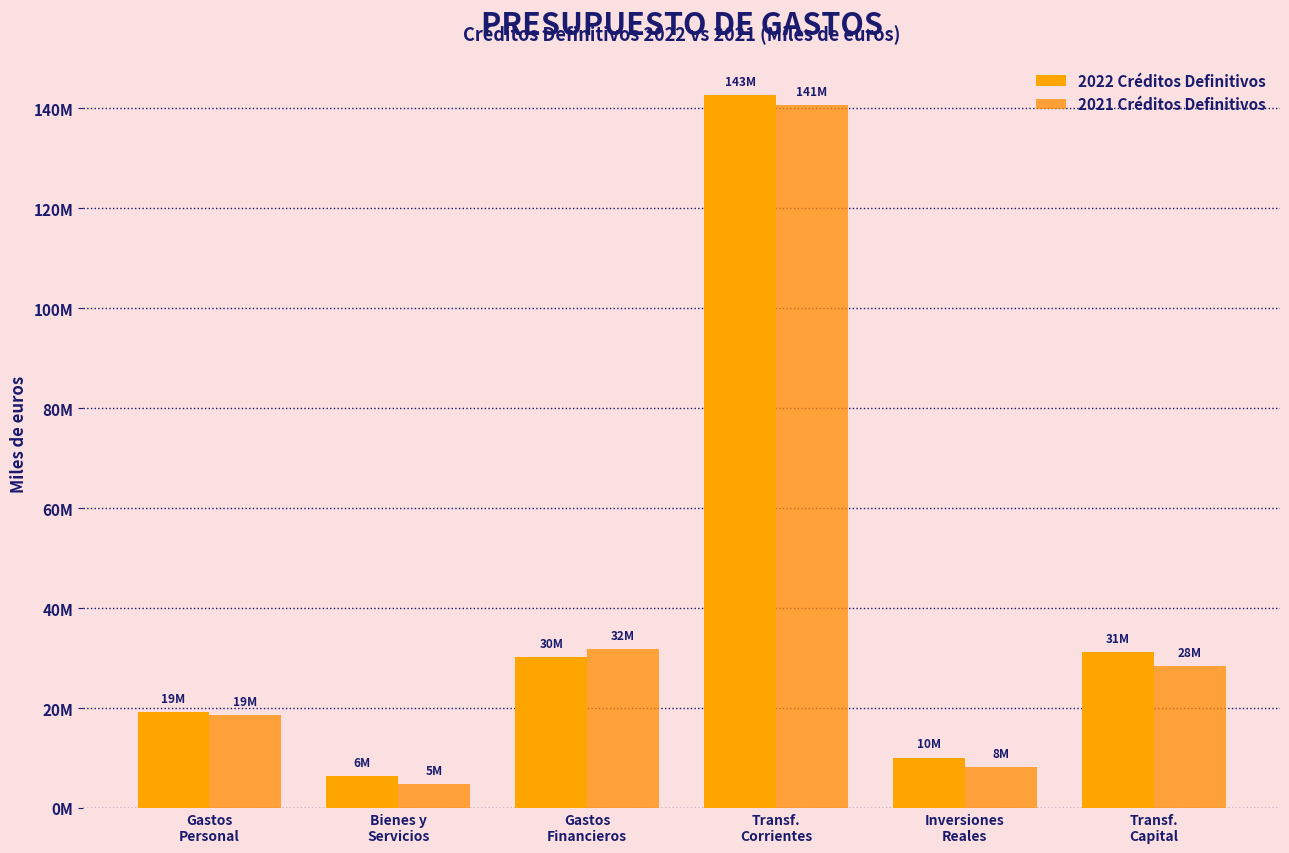

List the series in order of their overall mean, lowest first.

2021 Créditos Definitivos, 2022 Créditos Definitivos